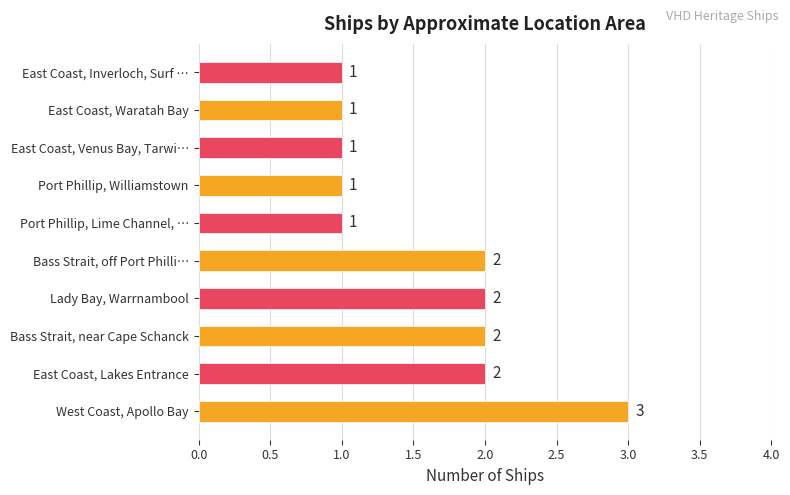

Reading bottom to top, extract all data points from this chart.

West Coast, Apollo Bay=3	East Coast, Lakes Entrance=2	Bass Strait, near Cape Schanck=2	Lady Bay, Warrnambool=2	Bass Strait, off Port Philli…=2	Port Phillip, Lime Channel, …=1	Port Phillip, Williamstown=1	East Coast, Venus Bay, Tarwi…=1	East Coast, Waratah Bay=1	East Coast, Inverloch, Surf …=1